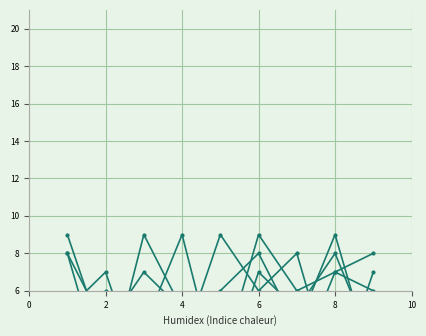

At which category does col_8 reach its first local valley?

4